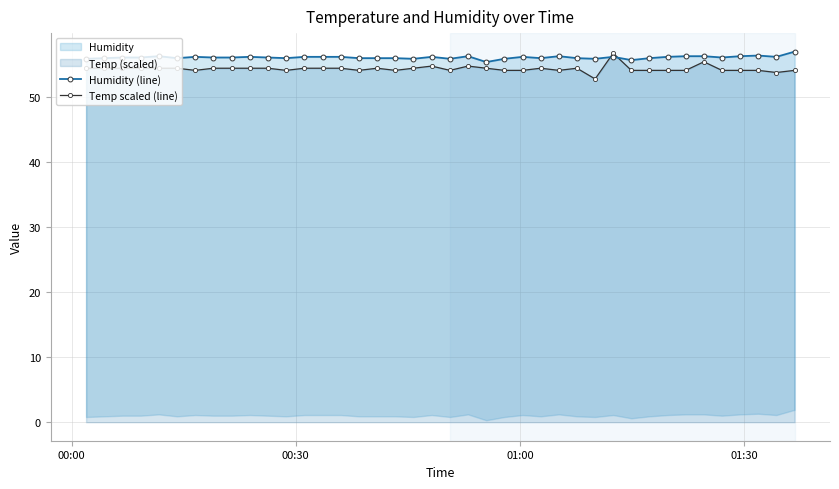

True or false: Temp scaled (line) has more than 1 interior local peaks.

True